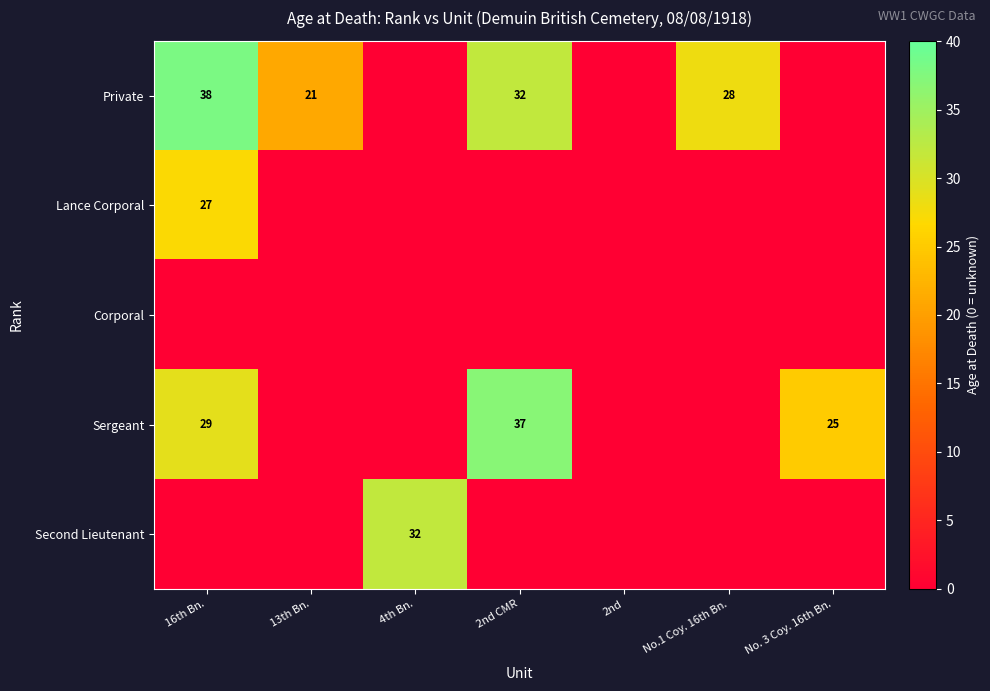

What is the spread (max minus min) of values at 4th Bn.?

32